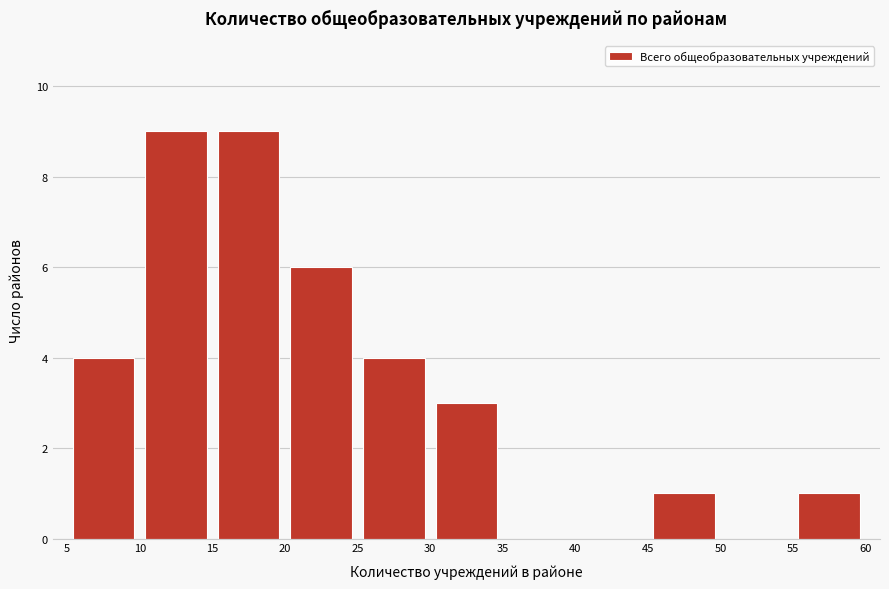

Reading left to right, list every bar in this chart as the range it spans on the x-axis followed by its height. The values are not printed on the chart, so give them approximately, as read against the axis.

5 to 10: 4
10 to 15: 9
15 to 20: 9
20 to 25: 6
25 to 30: 4
30 to 35: 3
35 to 40: 0
40 to 45: 0
45 to 50: 1
50 to 55: 0
55 to 60: 1